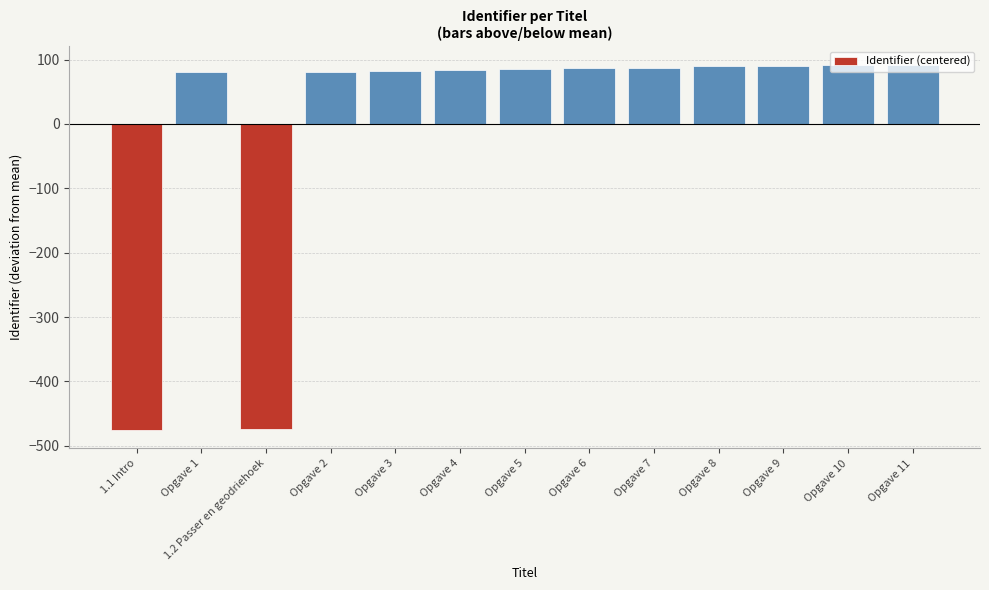

What is the sum of the values at 1.2 Passer en geodriehoek and Opgave 7?

-386.4